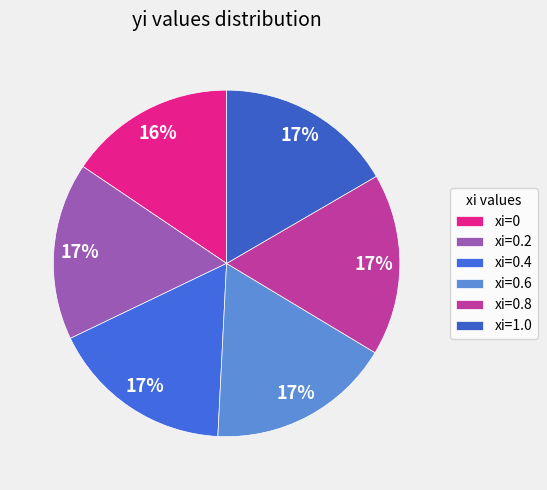

How many segments does this pie chart have?

6